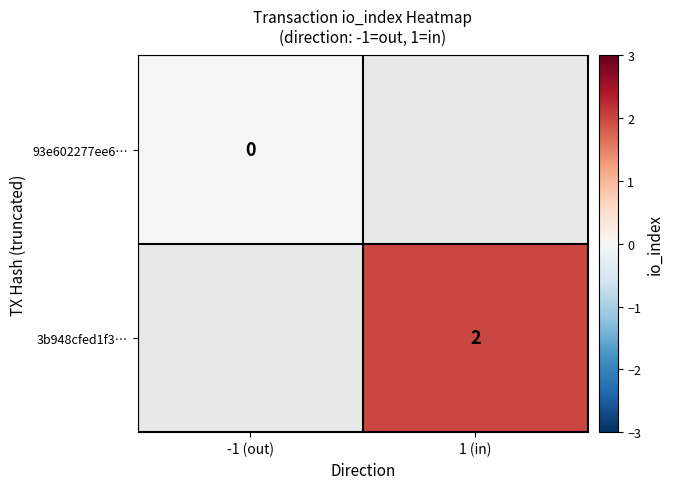

Is it true that 3b948cfed1f3… equals 0 at 1 (in)?

False